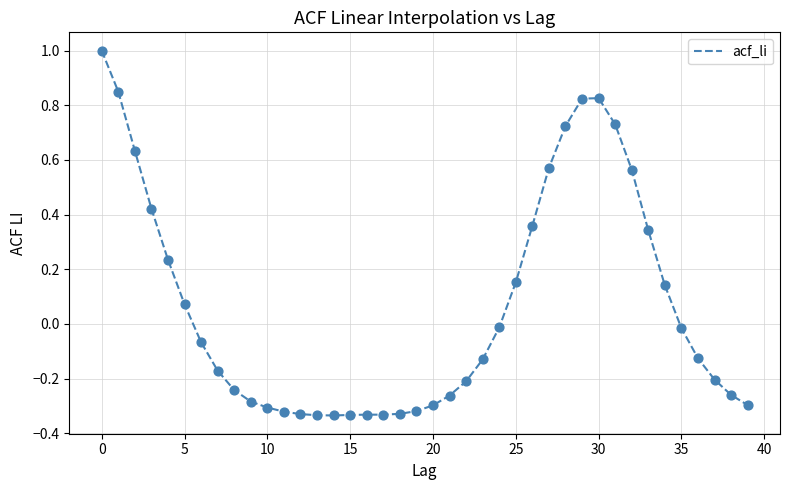

What is the maximum value shown in the chart?

1.0